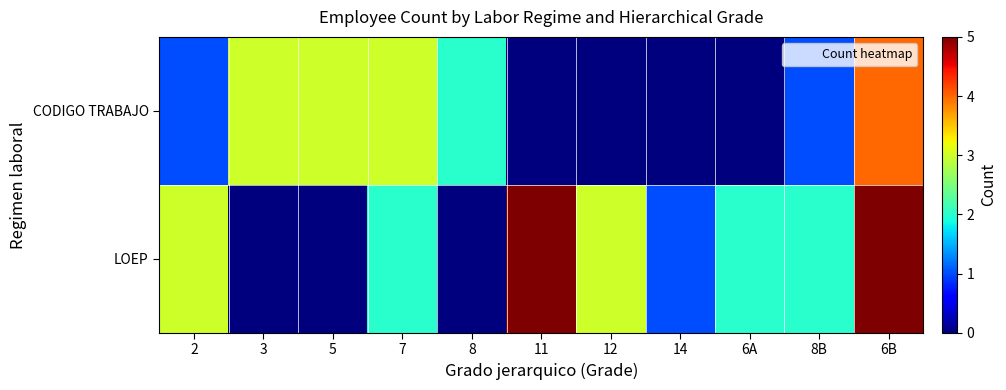

At how many categories does at least one series exceed 3?

2